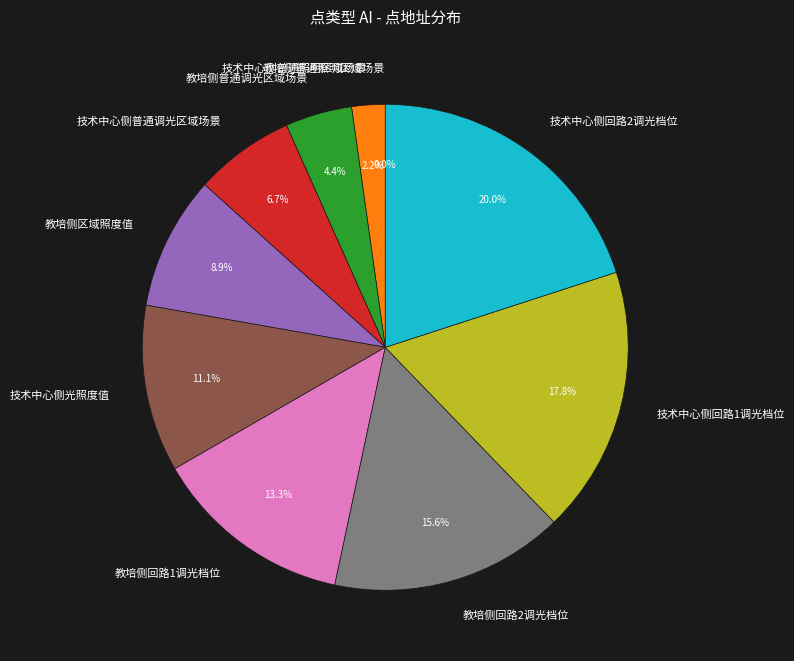

Count the number of slices in the pie.

10